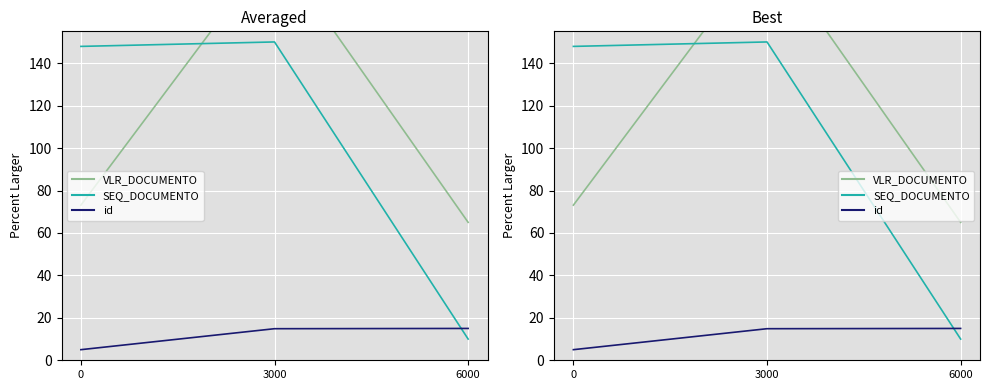

Reading right to left, extract all data points from this chart.

VLR_DOCUMENTO: 6000=65.0	3000=195.0	0=73.1
SEQ_DOCUMENTO: 6000=10.0	3000=150.0	0=147.9
id: 6000=15.0	3000=14.9	0=5.0